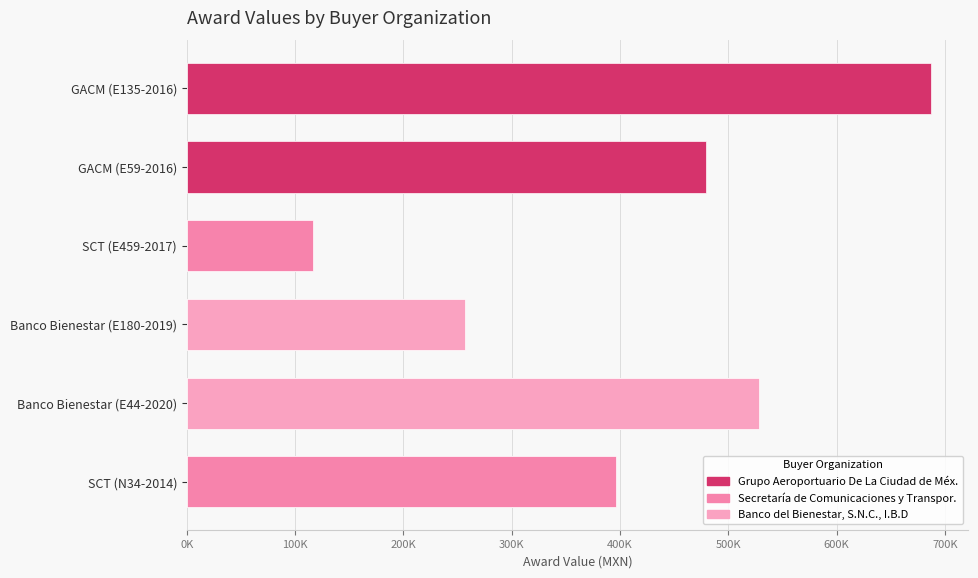

How many values are below 479484?

3